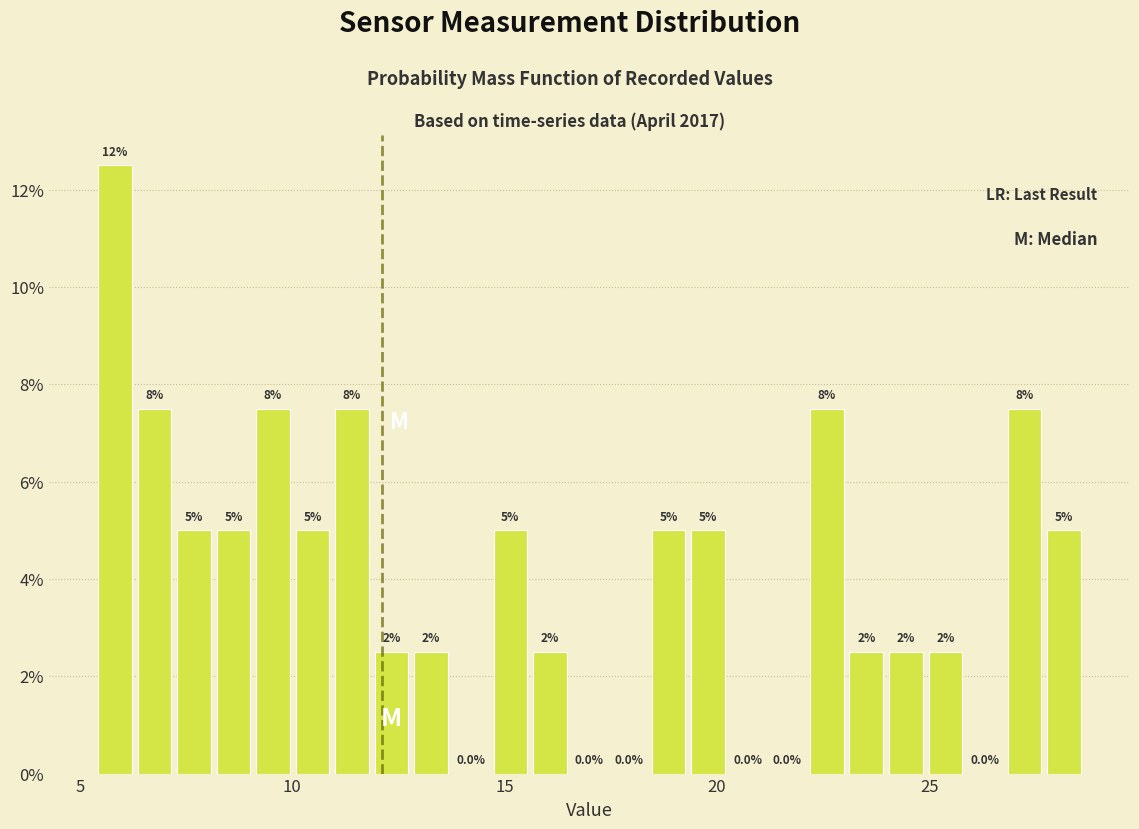

Read against the x-axis, roughly where is the centre of the tallest bar?

6.0